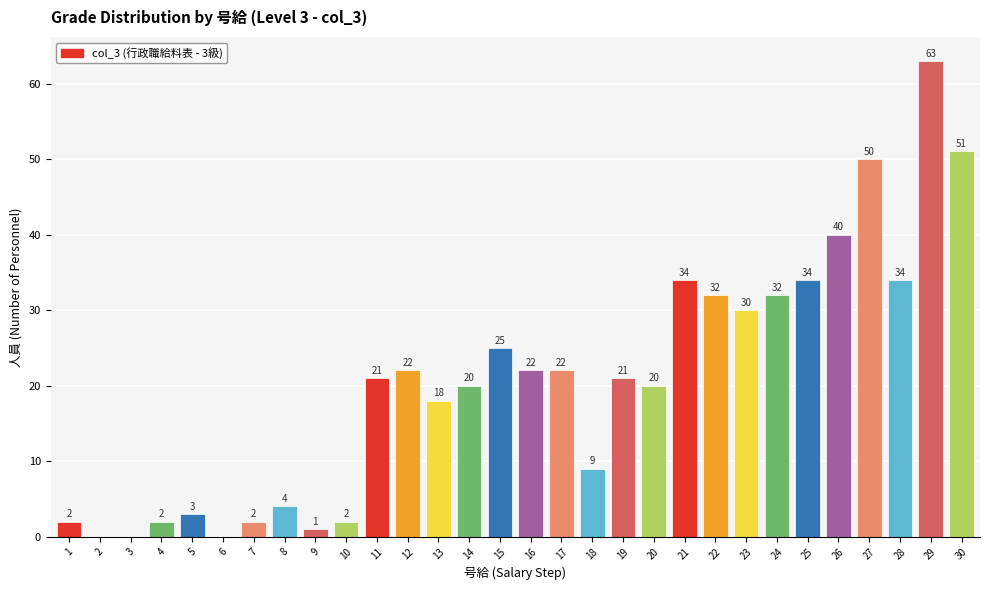

How many values are above zero?

27